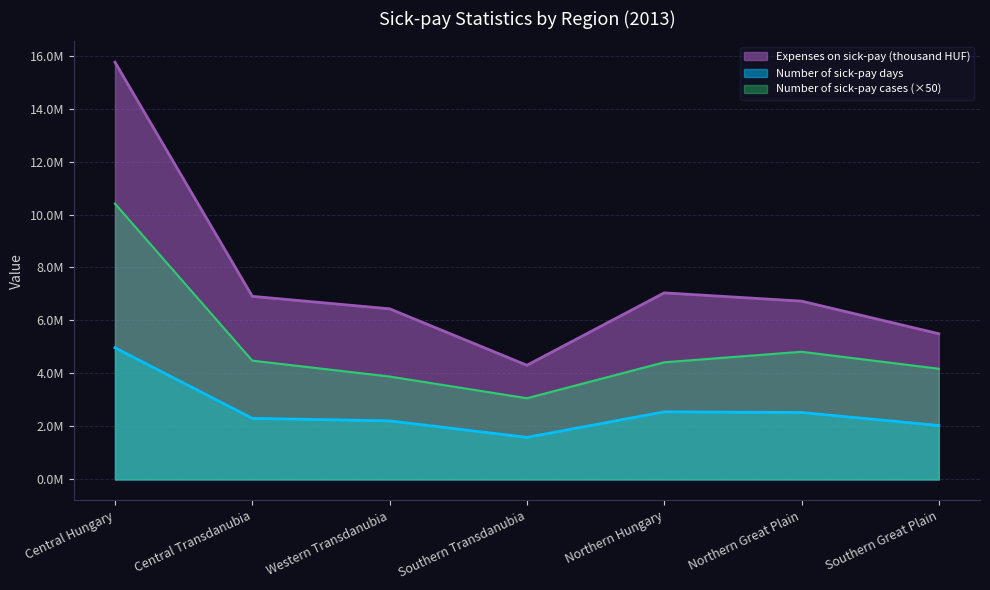

Which has a higher value, Central Transdanubia or Western Transdanubia?

Central Transdanubia